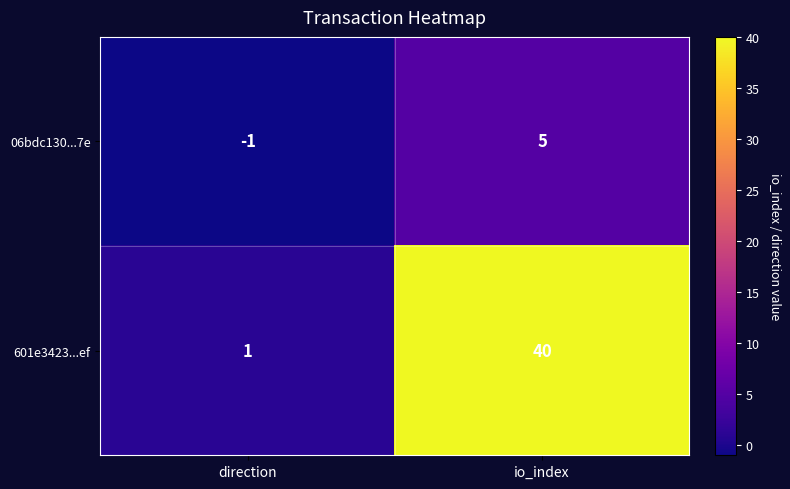

Reading left to right, extract all data points from this chart.

06bdc130...7e: direction=-1	io_index=5
601e3423...ef: direction=1	io_index=40